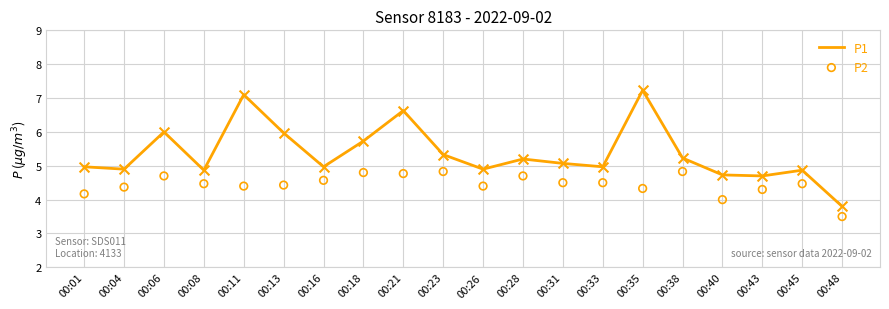

At how many categories does at least one series exceed 3?

20